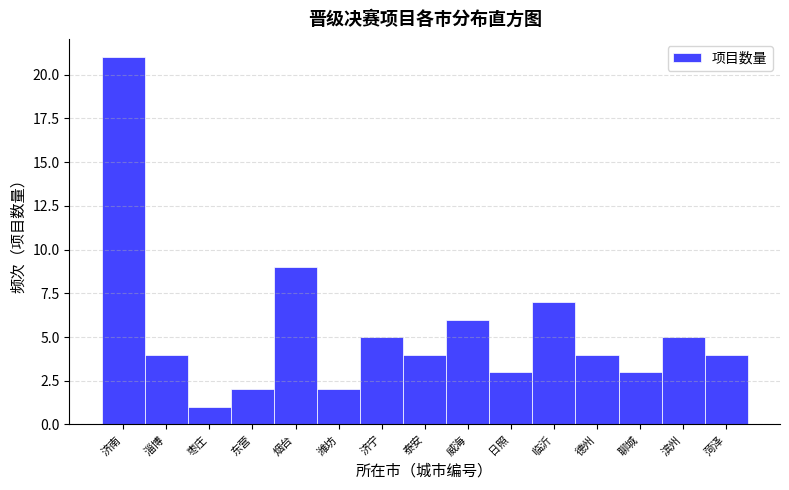

Reading right to left, list all the values displayed in this chart.

菏泽=4	滨州=5	聊城=3	德州=4	临沂=7	日照=3	威海=6	泰安=4	济宁=5	潍坊=2	烟台=9	东营=2	枣庄=1	淄博=4	济南=21